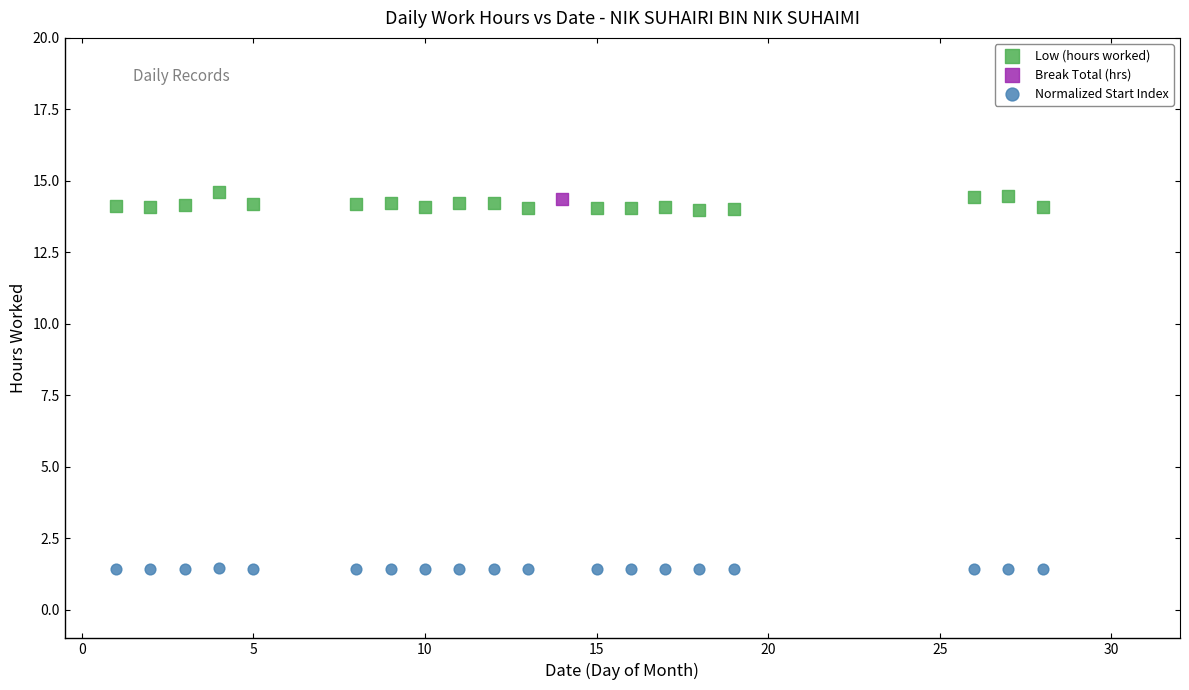

Which series reaches the minimum Y coordinate?

Normalized Start Index